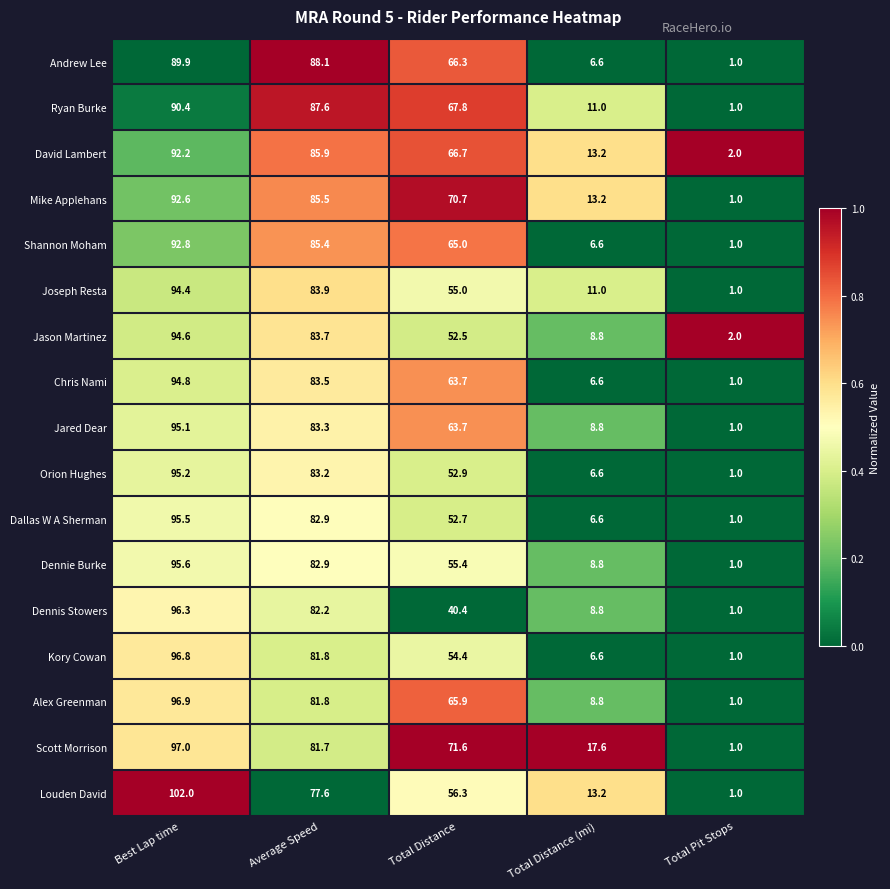

What is the difference between the maximum and minimum values in the Dallas W A Sherman series?

94.5